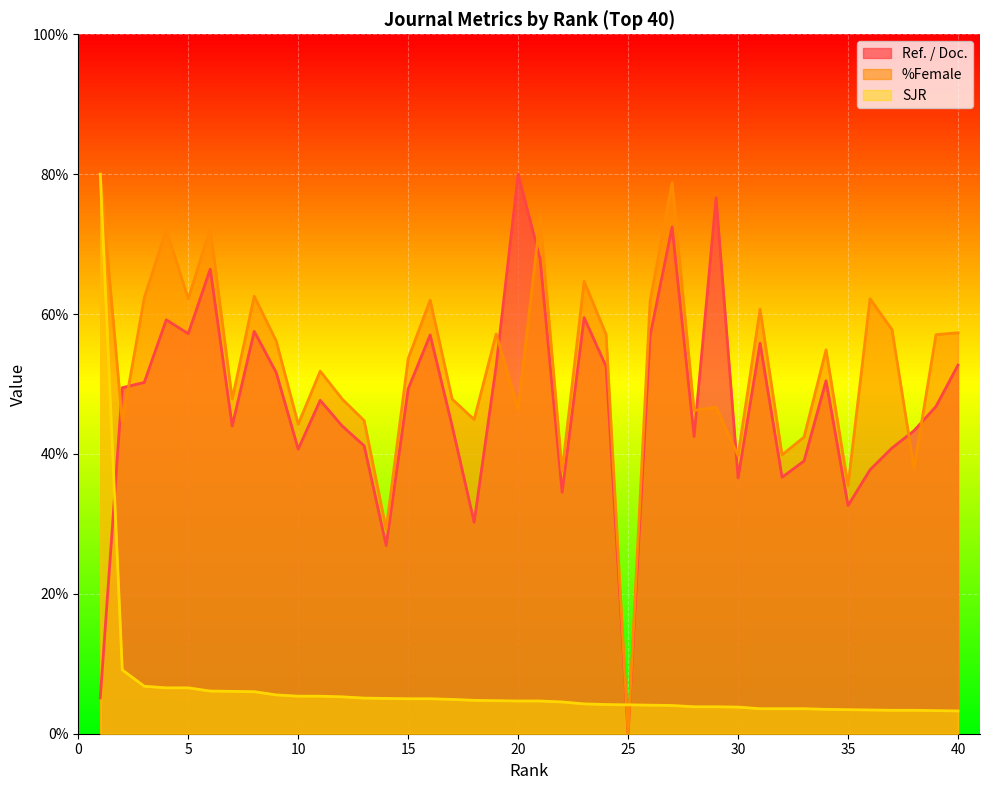

Which label corresponds to the smallest value in the chart?

25